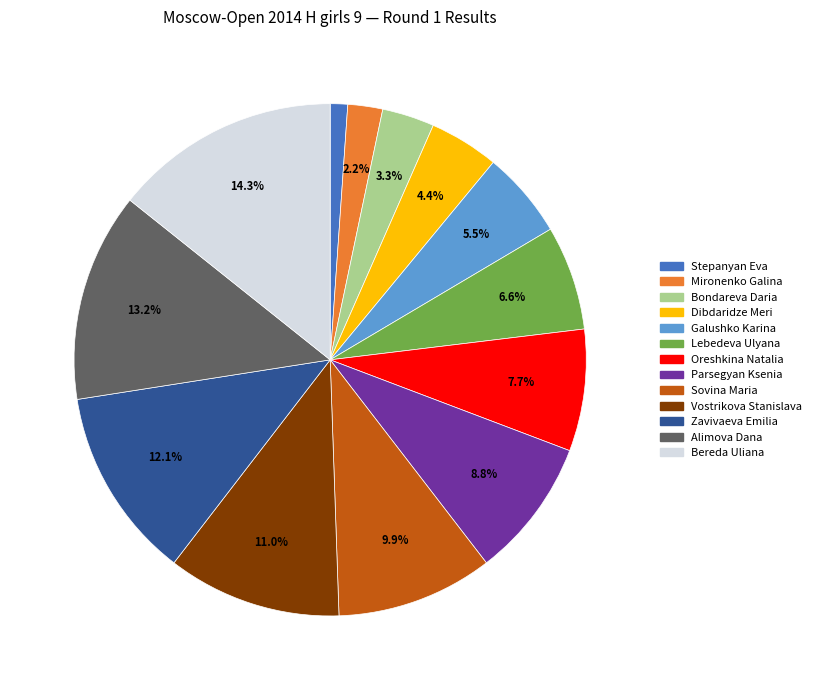

What is the ratio of the value at Parsegyan Ksenia to the value at Vostrikova Stanislava?

0.8